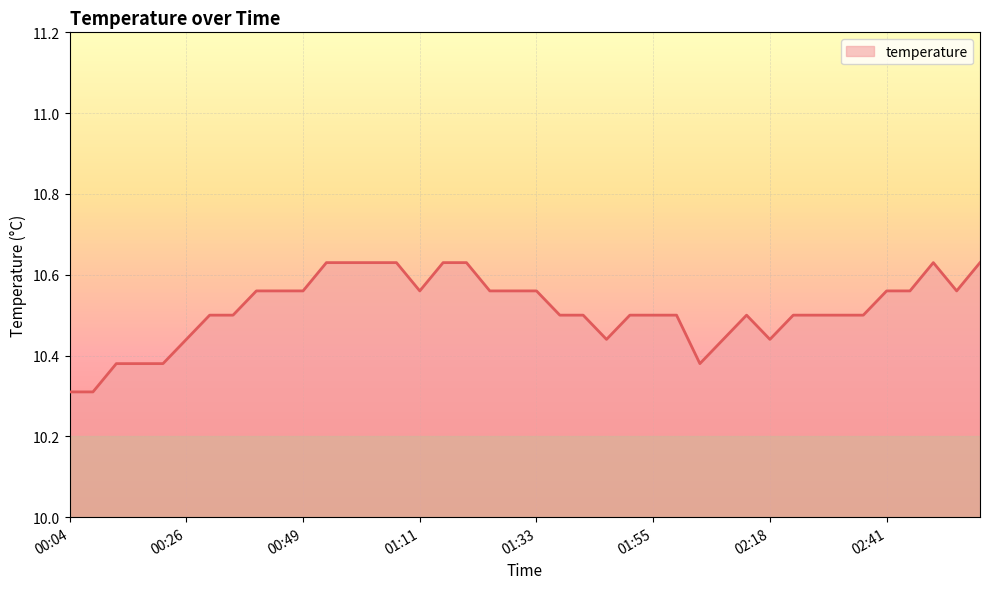

How many lines are shown in the chart?

1